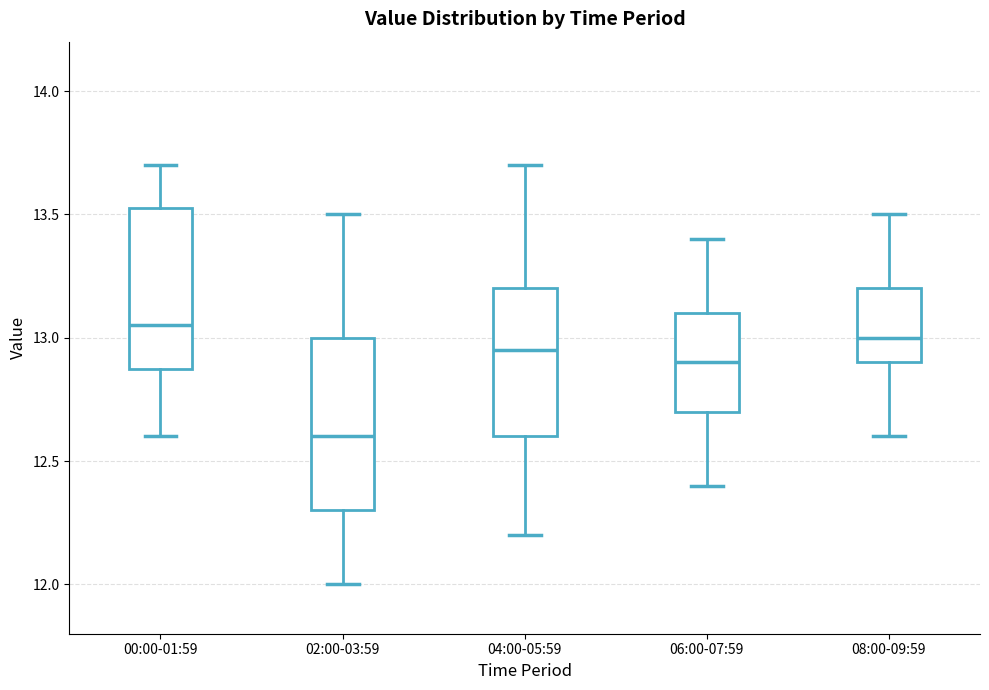

Which box has the highest median line?

00:00-01:59